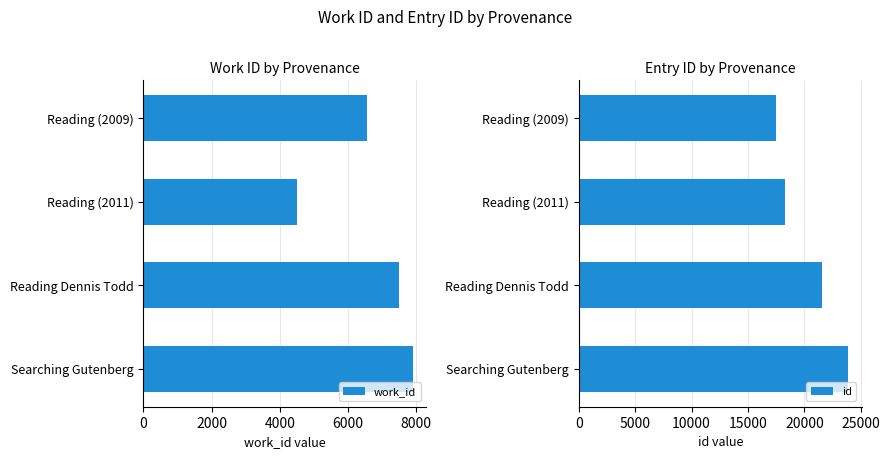

At which label does work_id reach its peak?

Searching Gutenberg